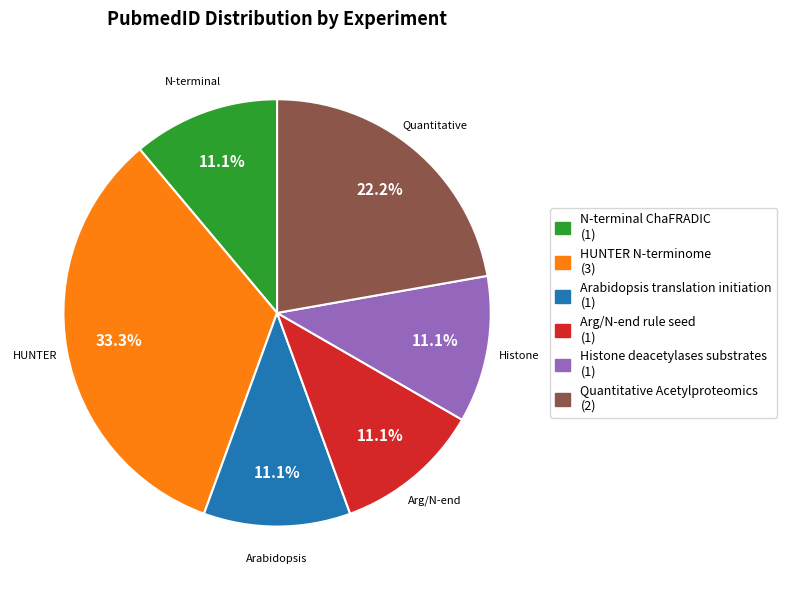

To the nearest percent, what is the difference between the N-terminal ChaFRADIC and Arabidopsis translation initiation slice percentages?

0%